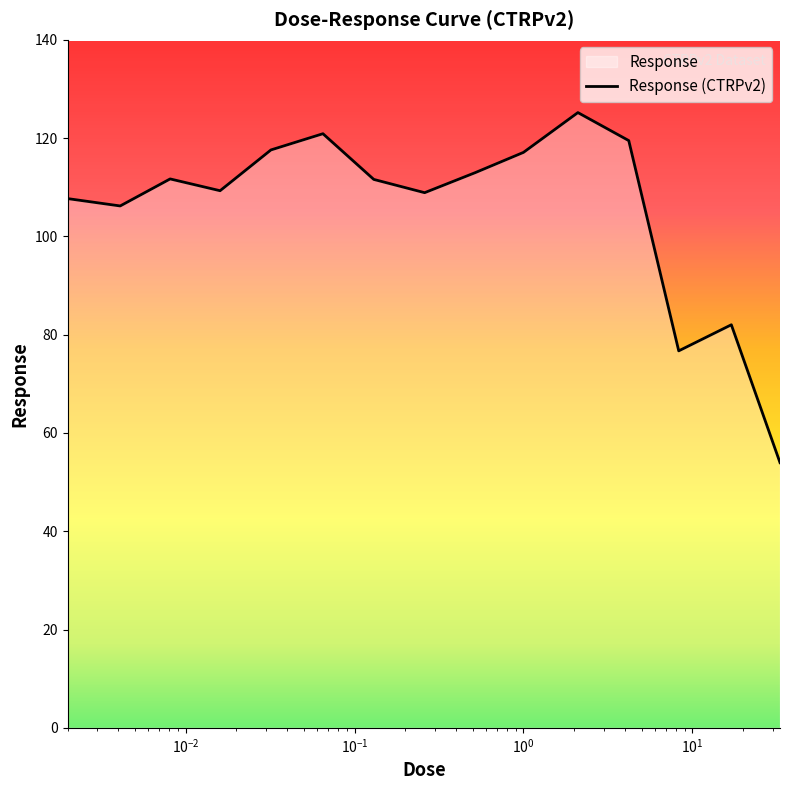

Is it true that the value at 0.26 is 108.9?

True